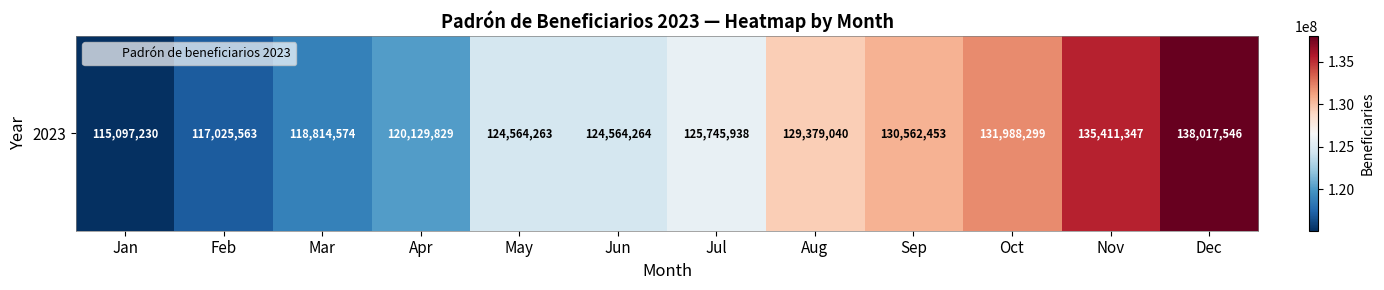

List the labels in order of value, smallest first.

Jan, Feb, Mar, Apr, May, Jun, Jul, Aug, Sep, Oct, Nov, Dec